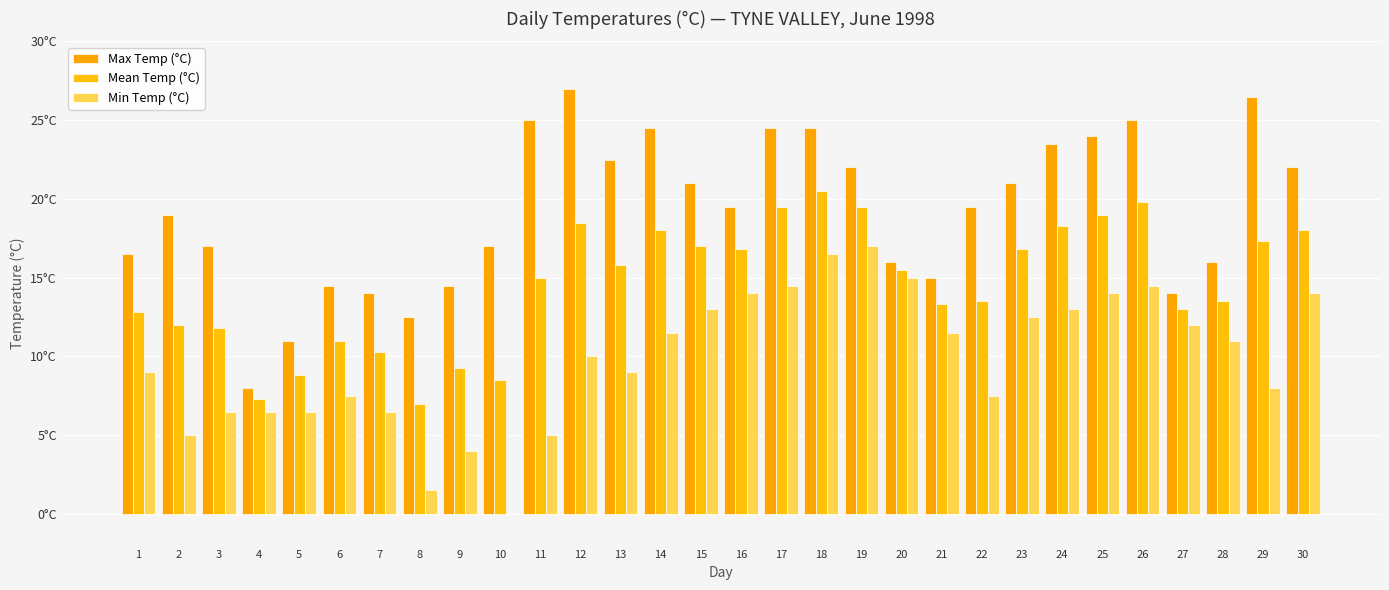

What is the value of the Max Temp (°C) bar at the 10th from the left?

17.0